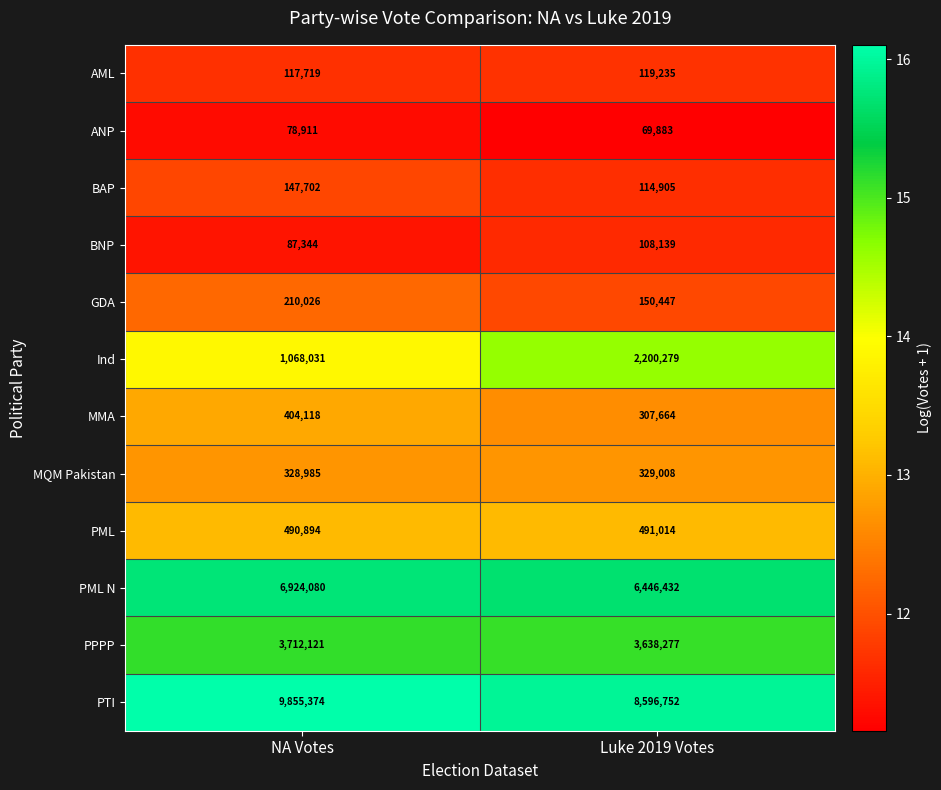

Rank the series by their maximum value, from highest to lowest.

PTI, PML N, PPPP, Ind, PML, MMA, MQM Pakistan, GDA, BAP, AML, BNP, ANP